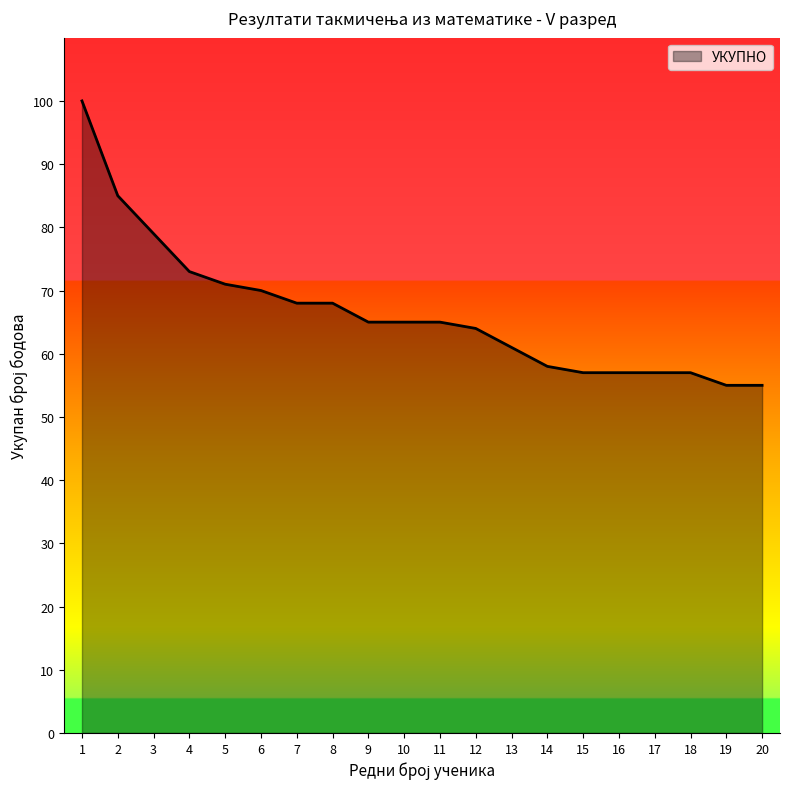

Reading right to left, extract all data points from this chart.

55	55	57	57	57	57	58	61	64	65	65	65	68	68	70	71	73	79	85	100